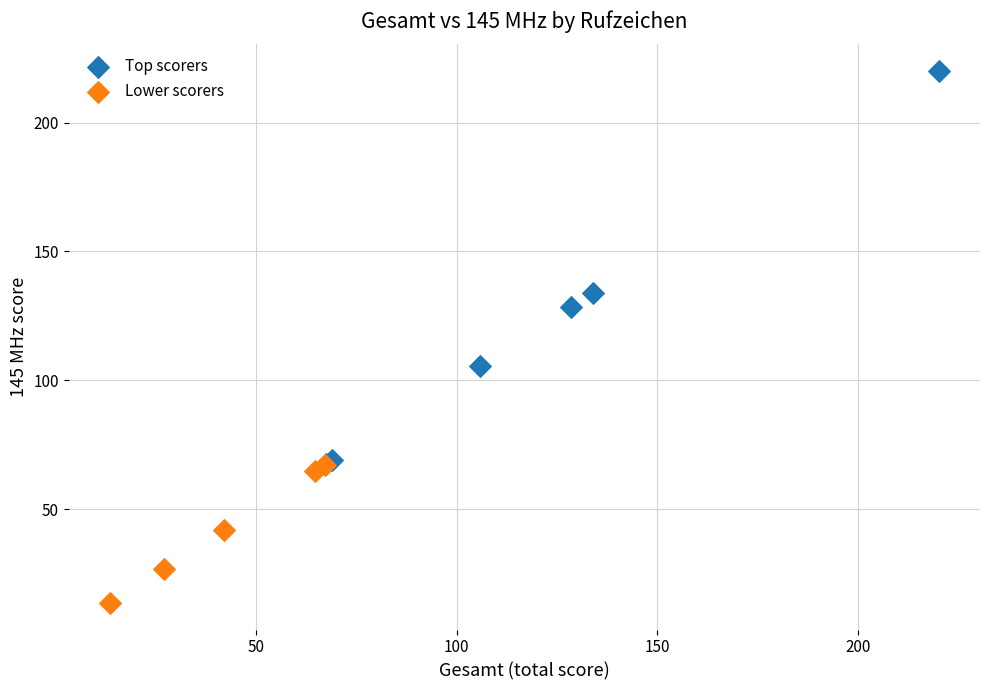

Which series has the widest spread of Y values?

Top scorers